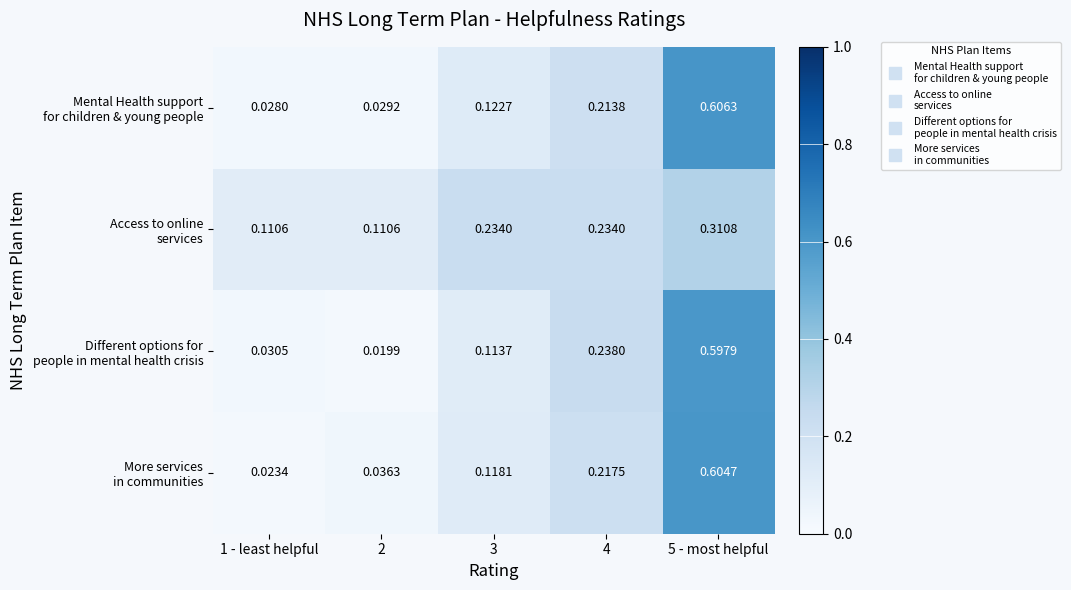

At how many categories does at least one series exceed 0?

5